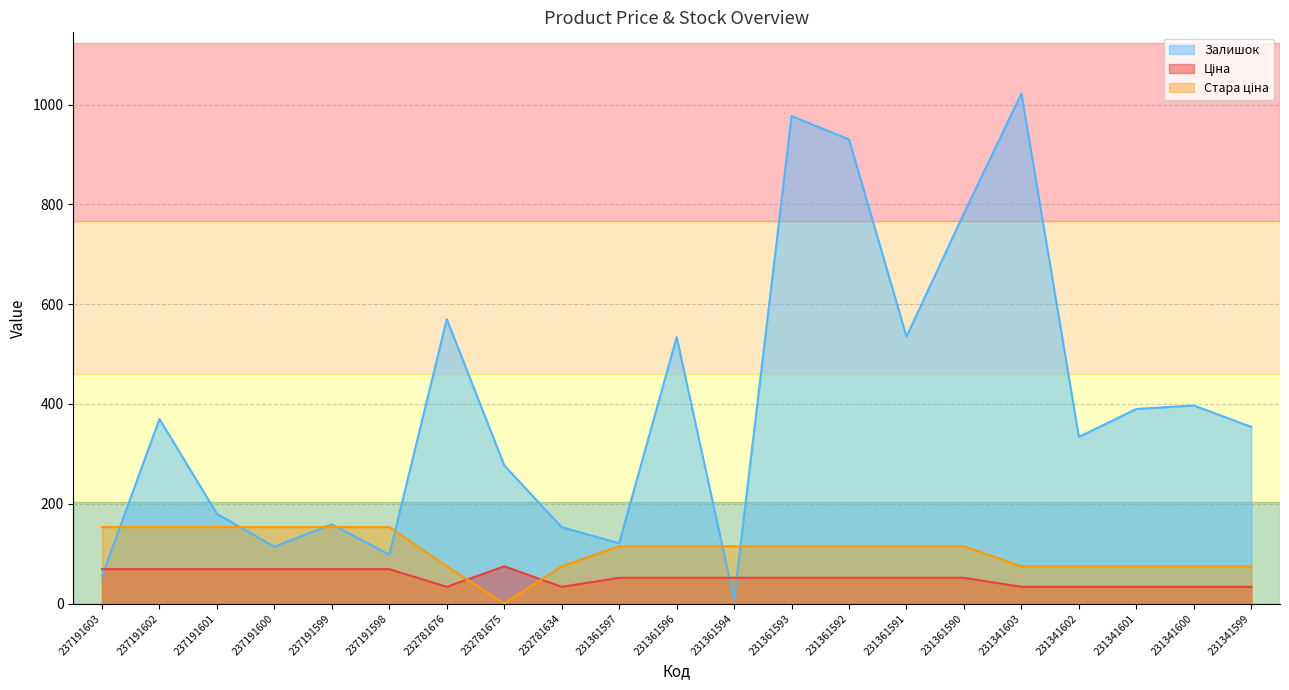

The Стара ціна series shows -54.5 at 232781675. True or false?

False